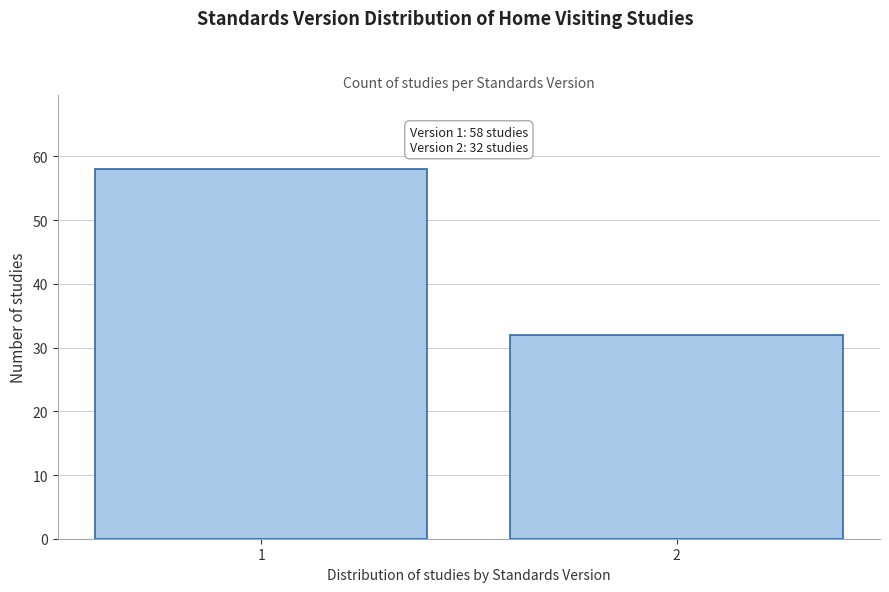

Reading right to left, what are all the values shown in this chart?

2=32	1=58